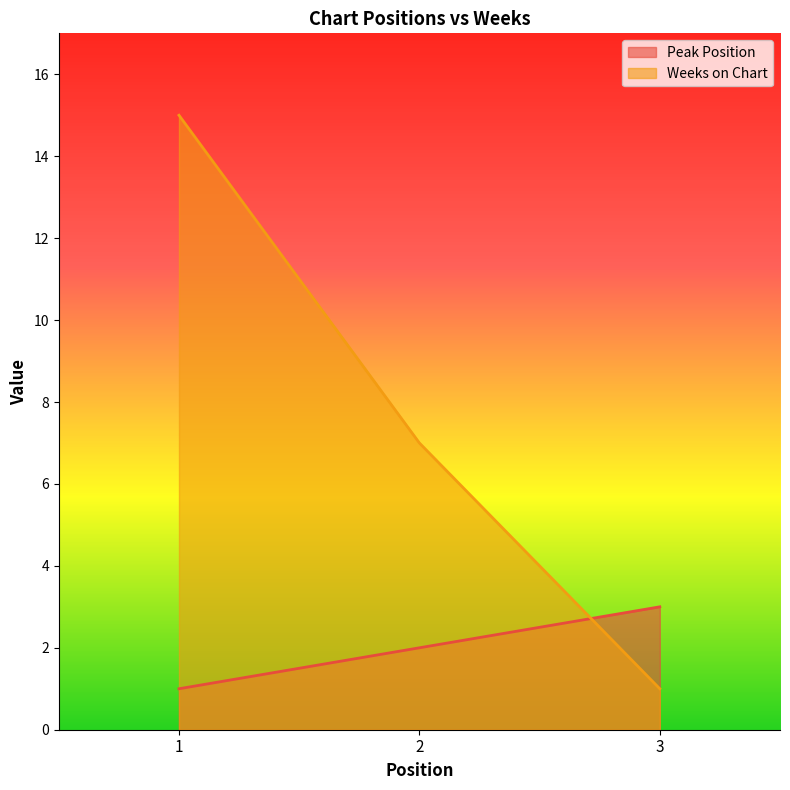

What is the sum of all Peak Position values?

6